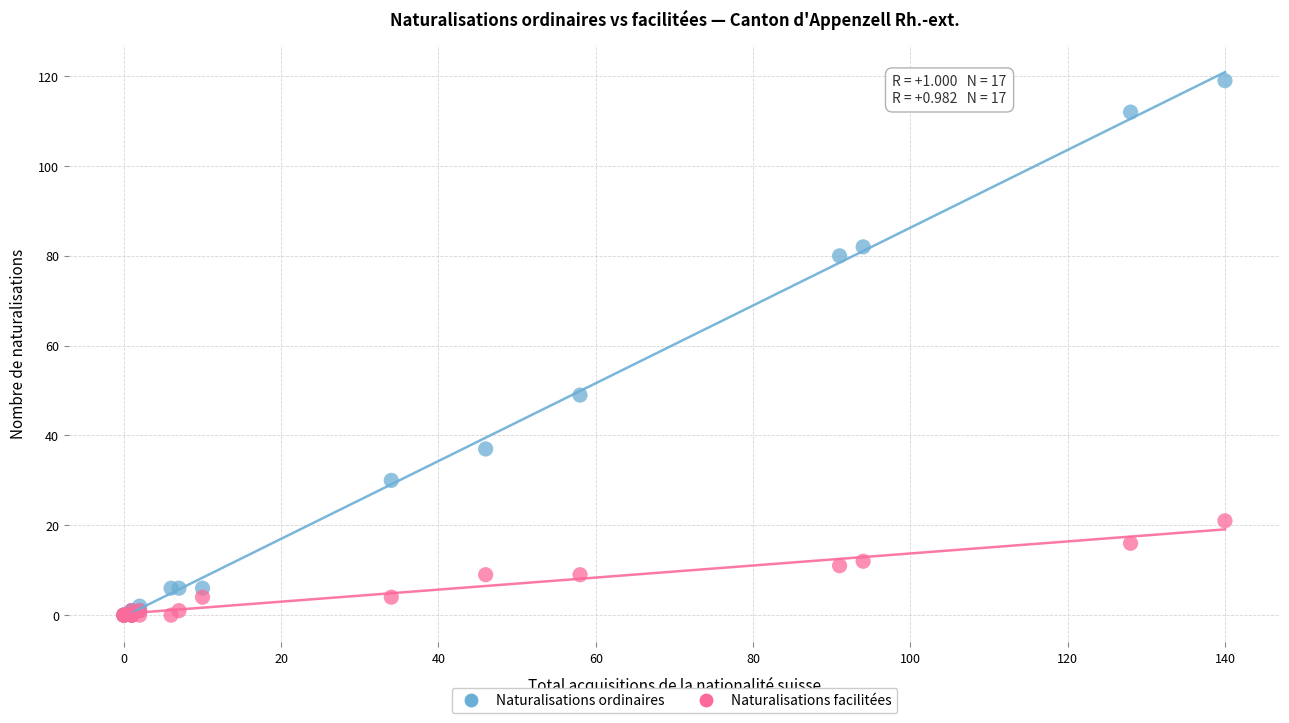

Which series has the widest spread of Y values?

Naturalisations ordinaires